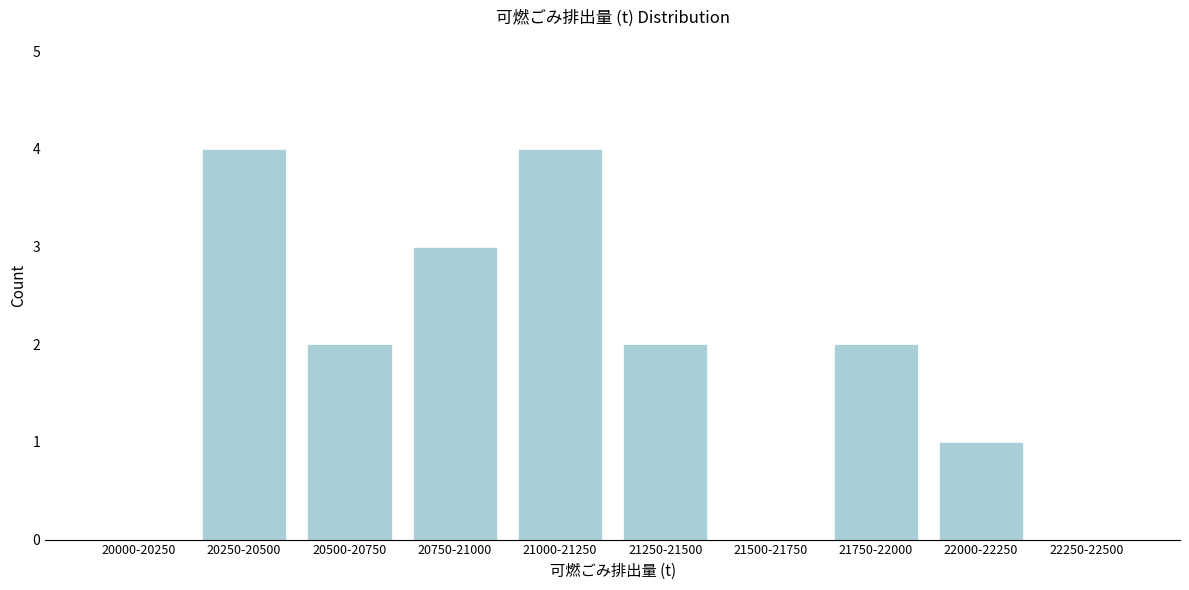

Reading left to right, extract all data points from this chart.

20000-20250=0	20250-20500=4	20500-20750=2	20750-21000=3	21000-21250=4	21250-21500=2	21500-21750=0	21750-22000=2	22000-22250=1	22250-22500=0